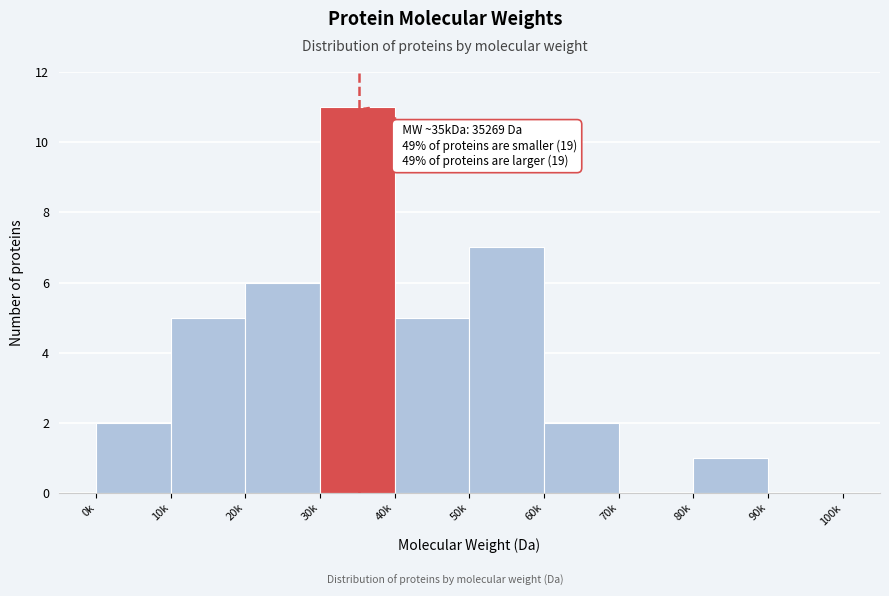

Reading left to right, transcribe all the data shown in this chart.

0k=2	10k=5	20k=6	30k=11	40k=5	50k=7	60k=2	70k=0	80k=1	90k=0